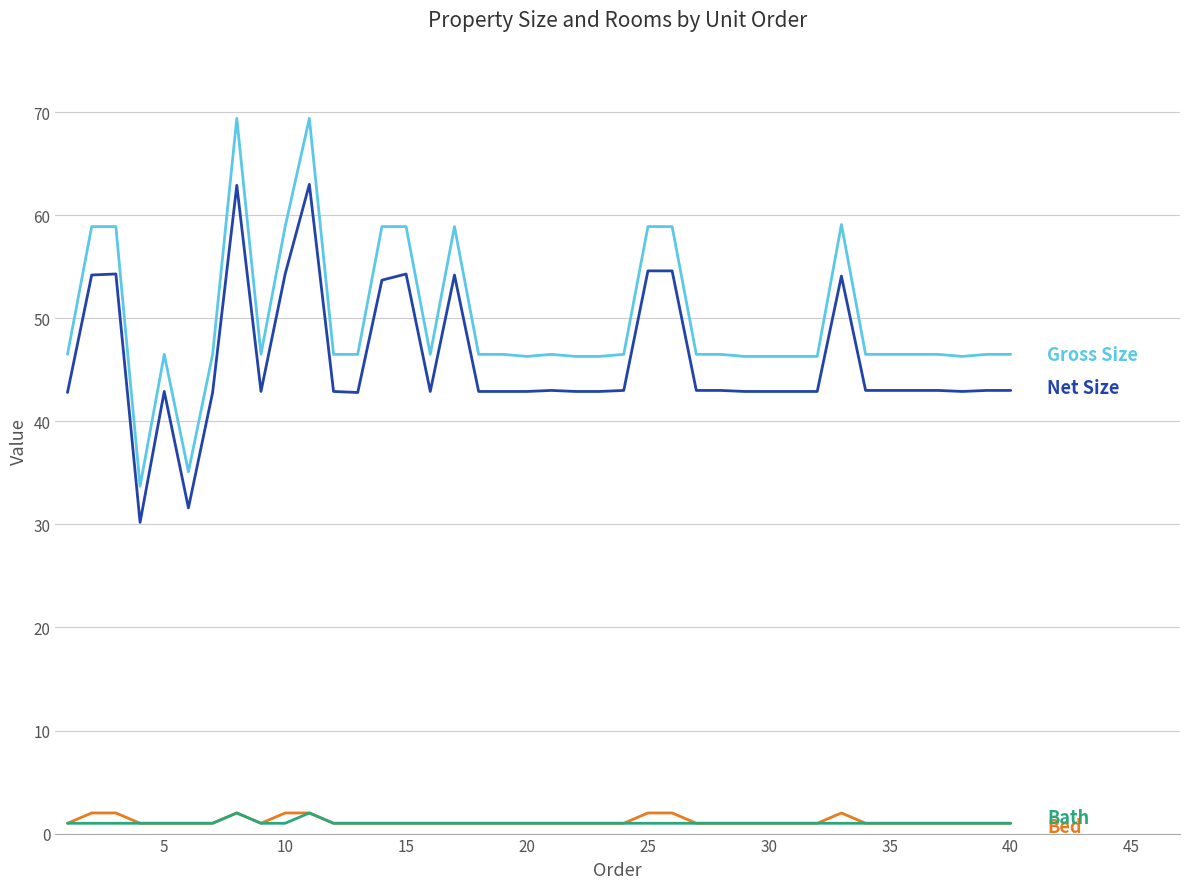

What is the greatest value displayed?

69.4